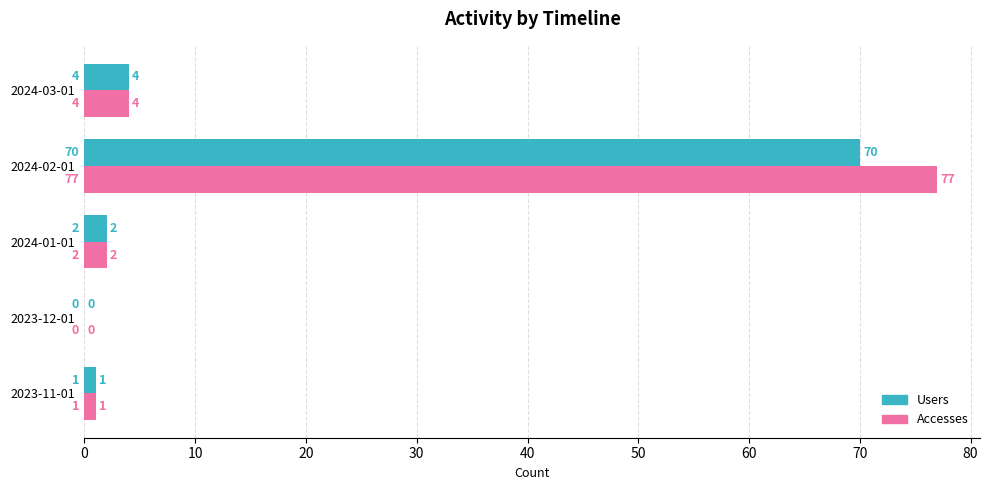

What value does the Accesses series have at 2024-02-01, to the nearest 5?

75